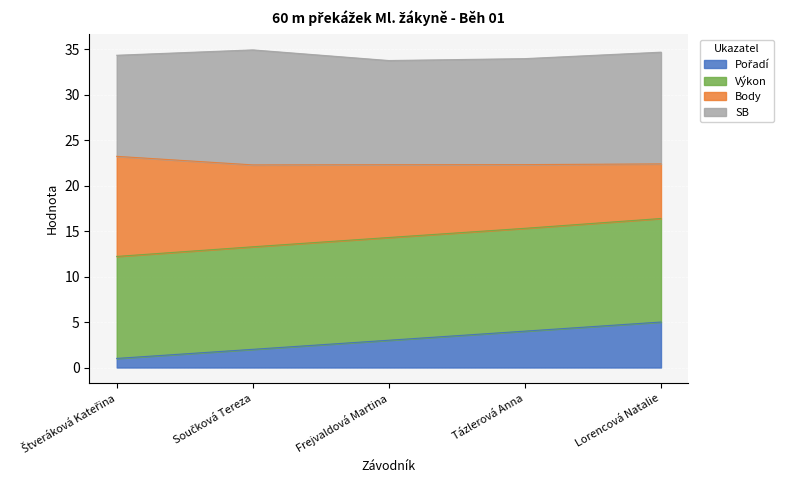

Which series has the largest range (max minus min)?

Body